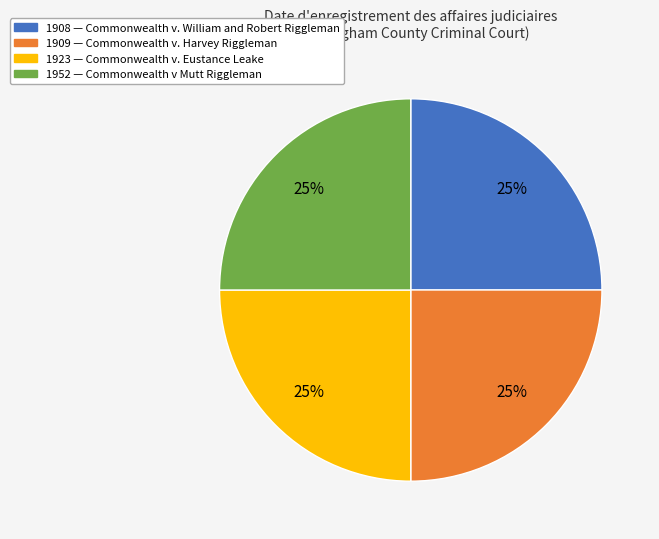

Does any single category account for the majority?

No